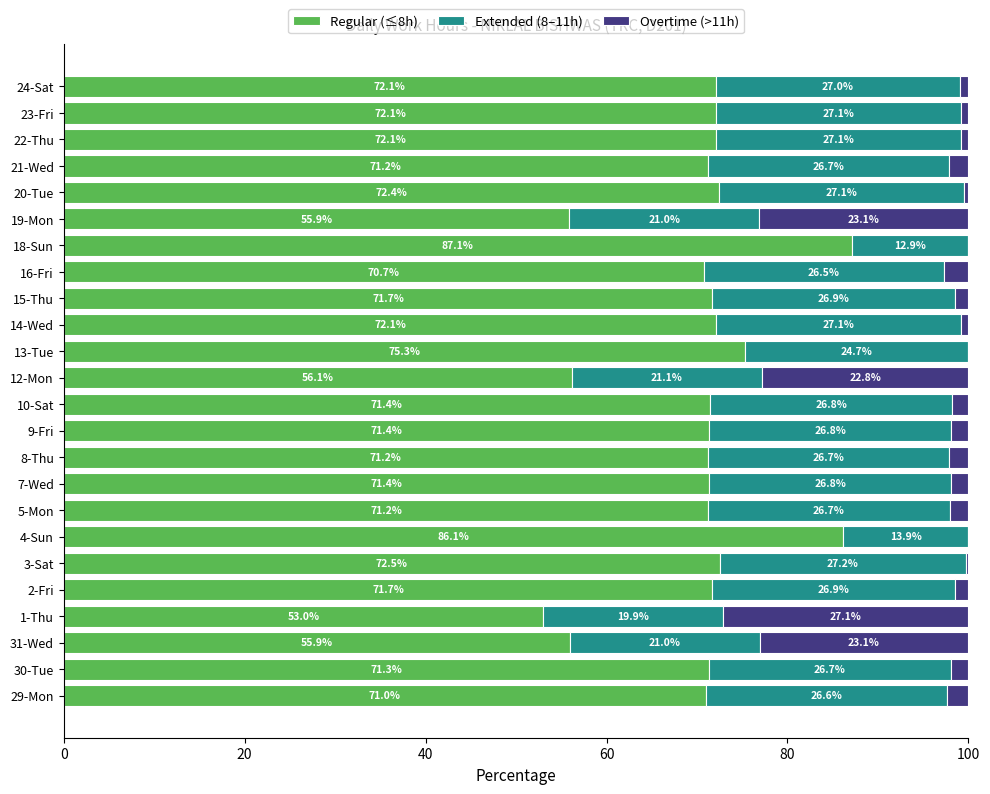

What is the total value across all series at 12-Mon?

100.0